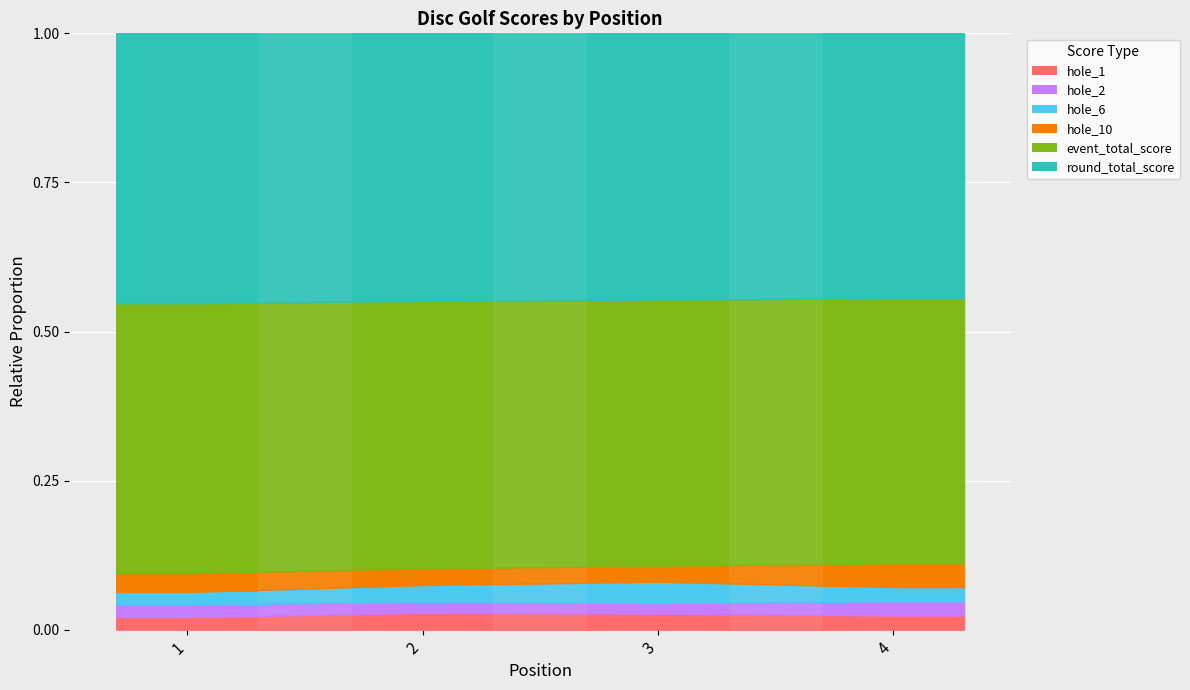

How many distinct data groups are displayed?

6